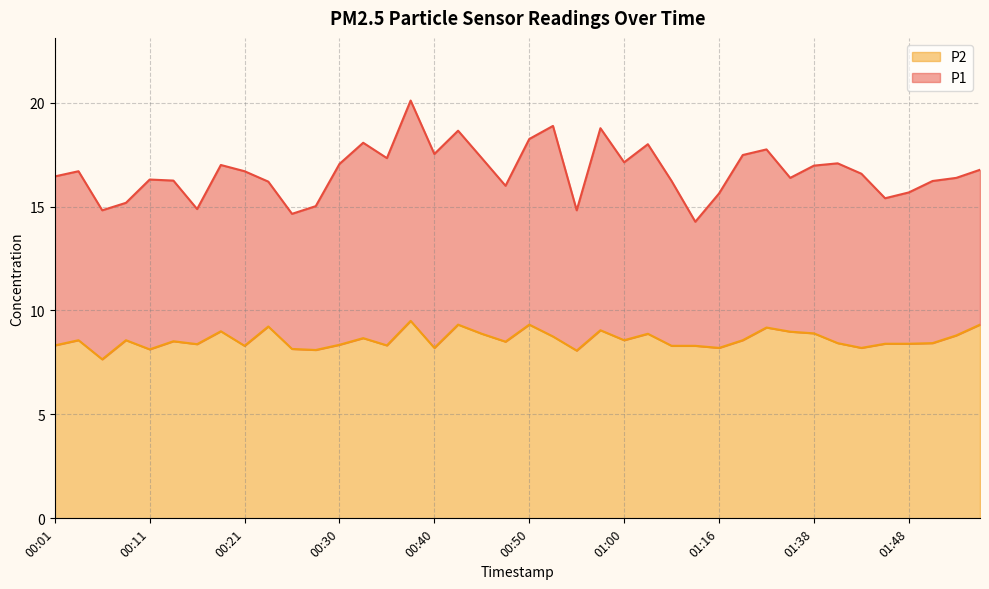

List the series in order of their peak value, lowest first.

P2, P1